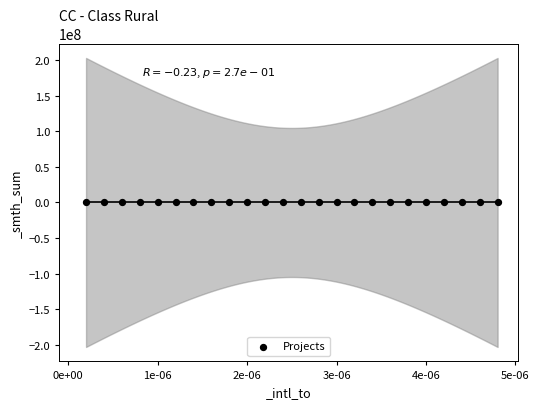

What is the range of Y values (max minus min)?

8297.5